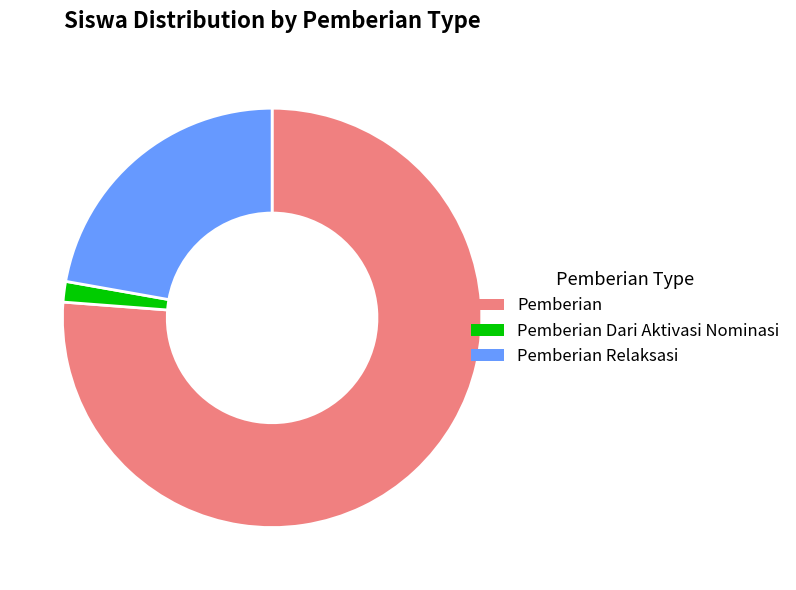

Count the number of slices in the pie.

3